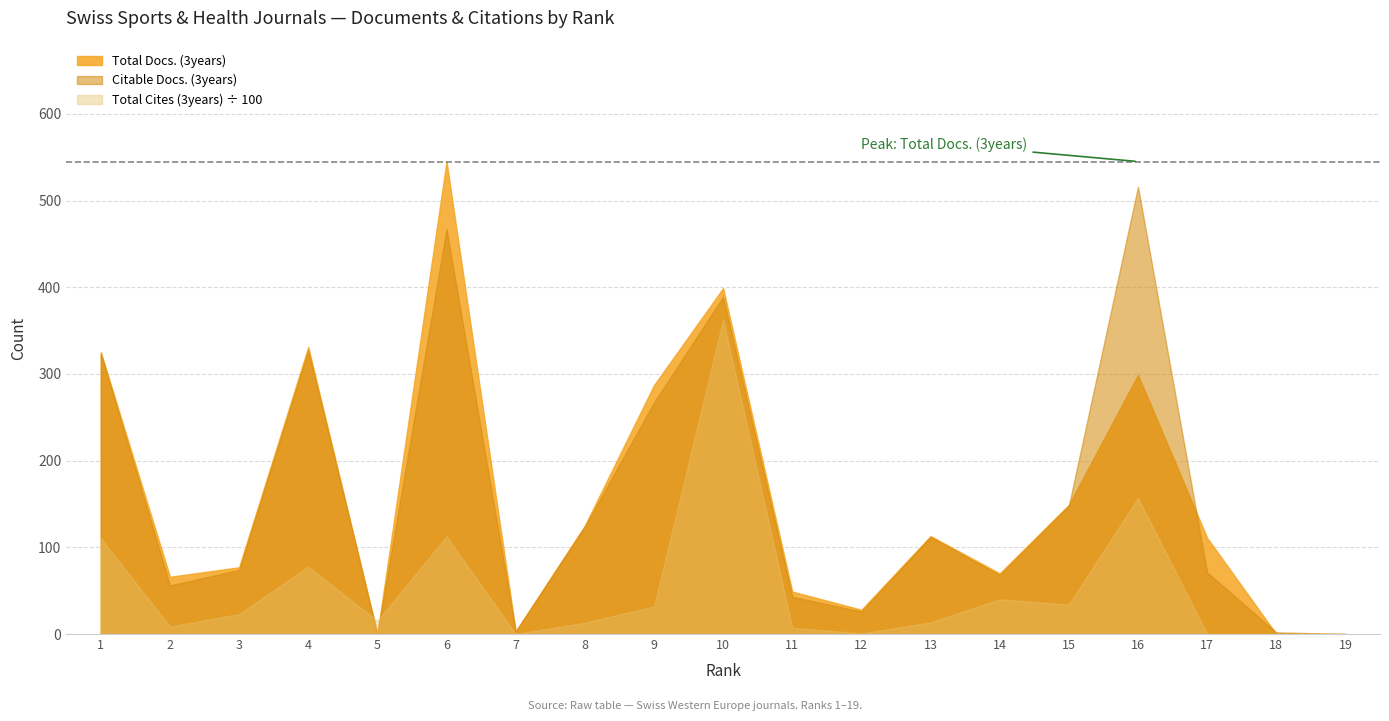

Is the value of Total Docs. (3years) at 15 greater than the value of Total Cites (3years) ÷ 100 at 11?

Yes